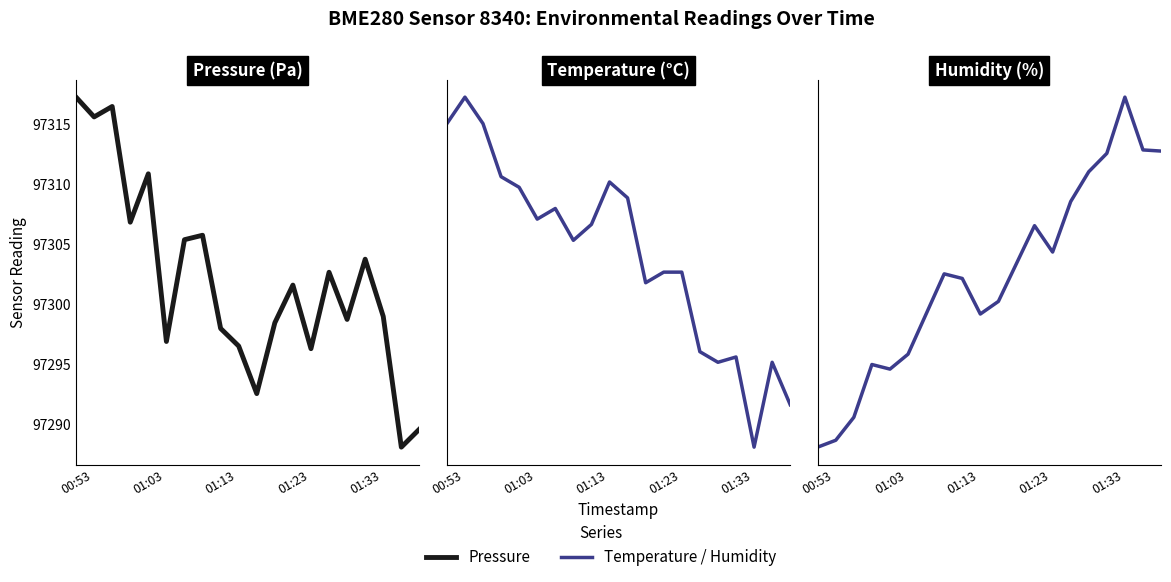

What is the total value across all series at 18?

97373.1